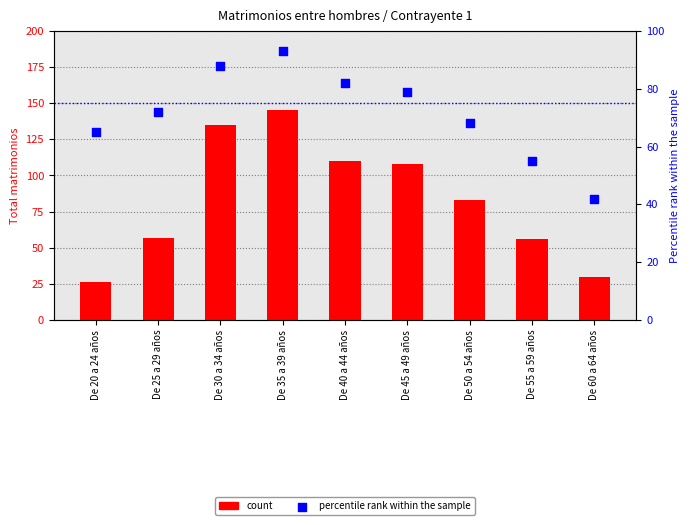

Which series has the widest spread of Y values?

count